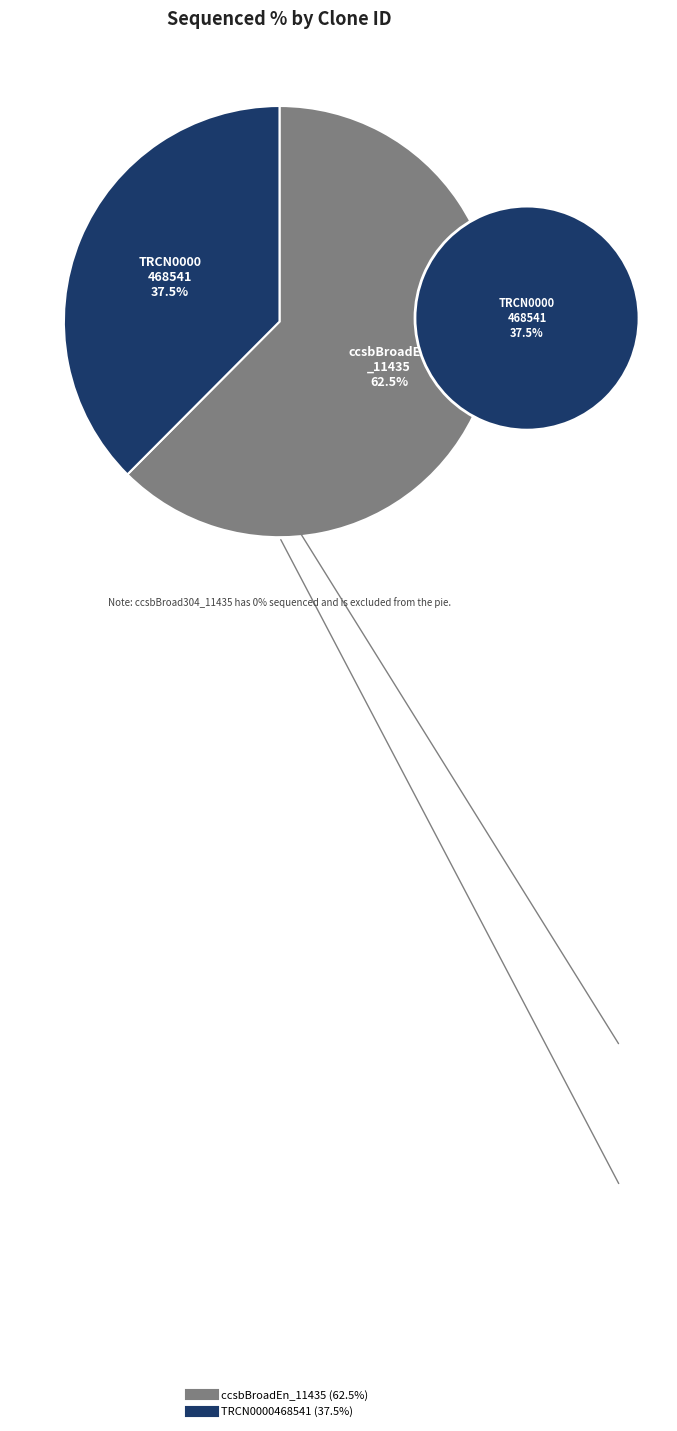

True or false: ccsbBroad304_11435 accounts for 0% of the total.

True